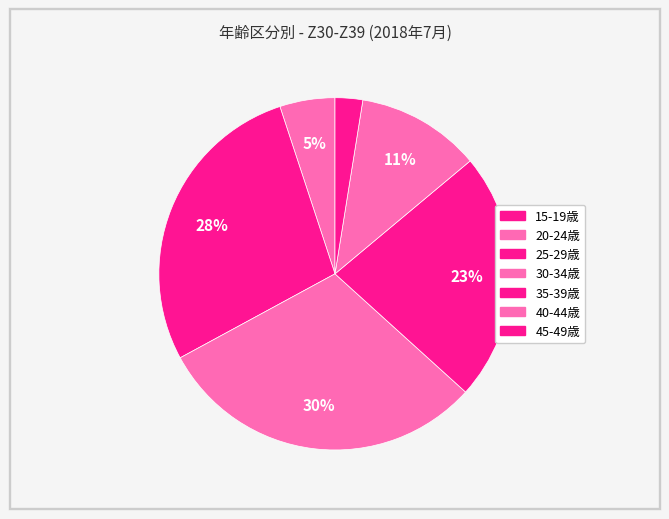

Which slice is the smallest?

15-19歳